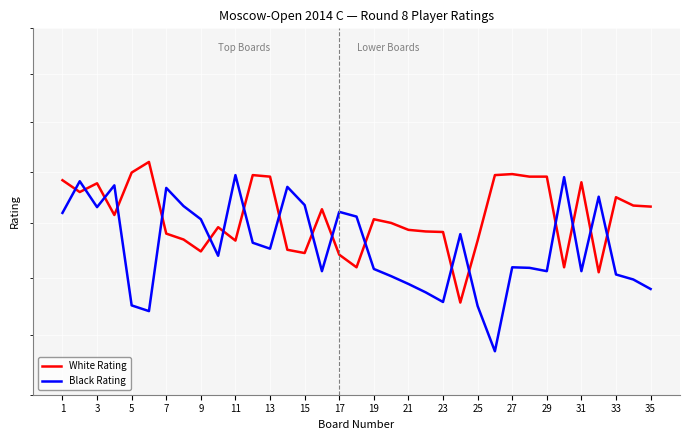

What is the sum of all White Rating values?

77462